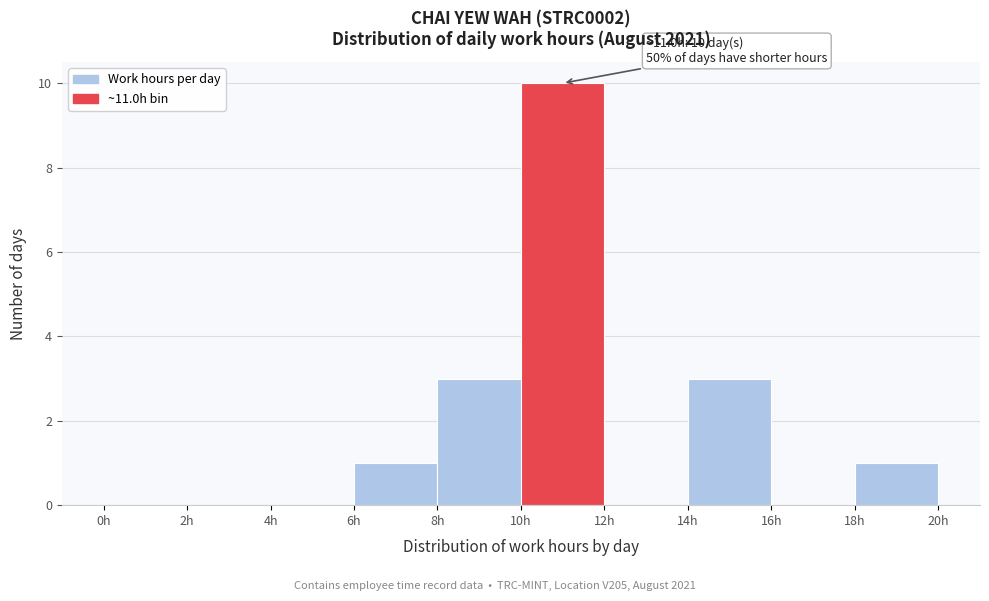

Over which range of the x-axis is the bar tallest?

10 to 12